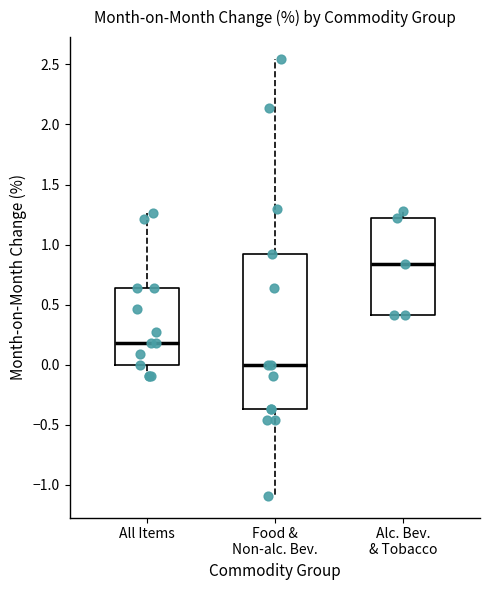

Which box has the highest median line?

Alc. Bev. & Tobacco